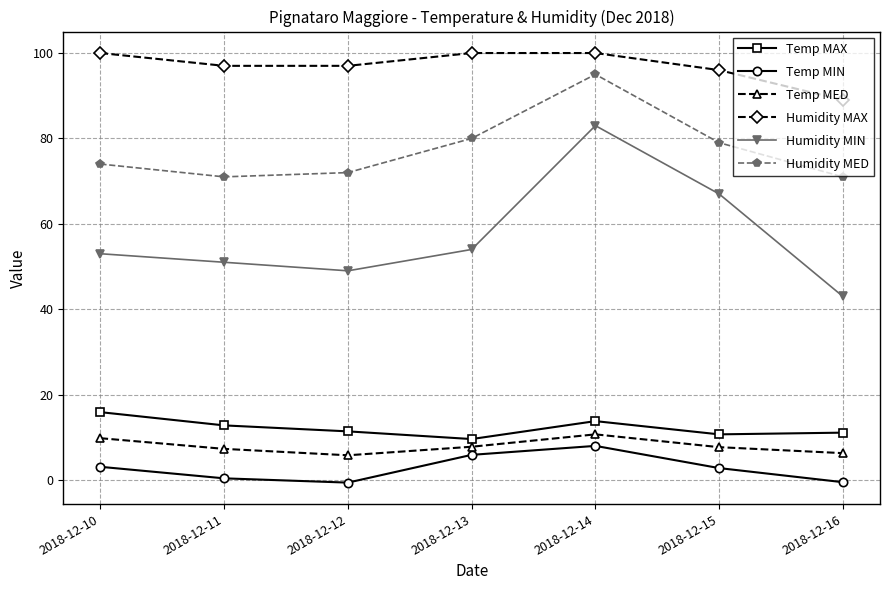

True or false: Humidity MAX and Humidity MED cross at least once.

False